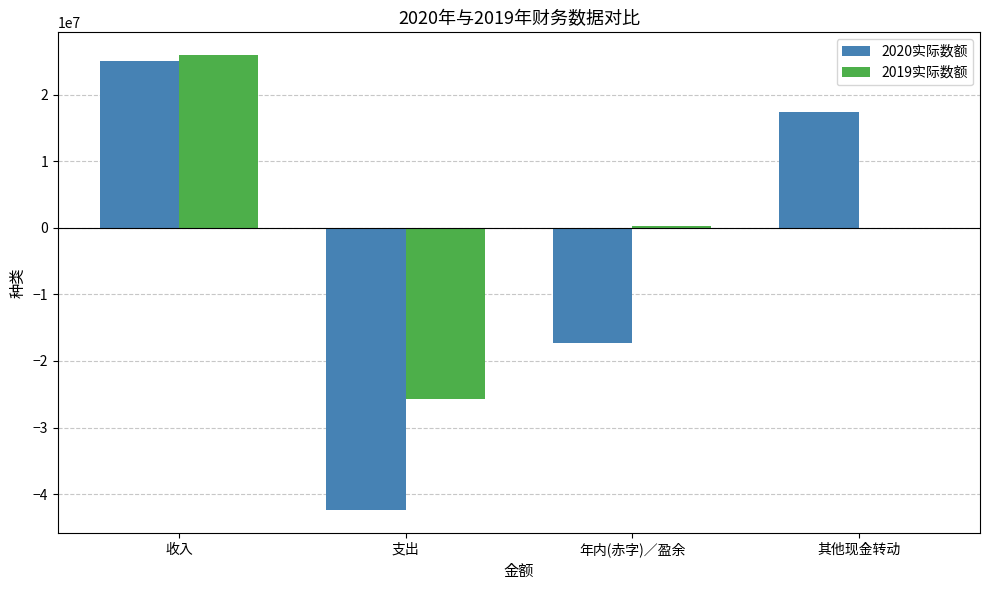

At which category does the chart reach its minimum across all series?

支出